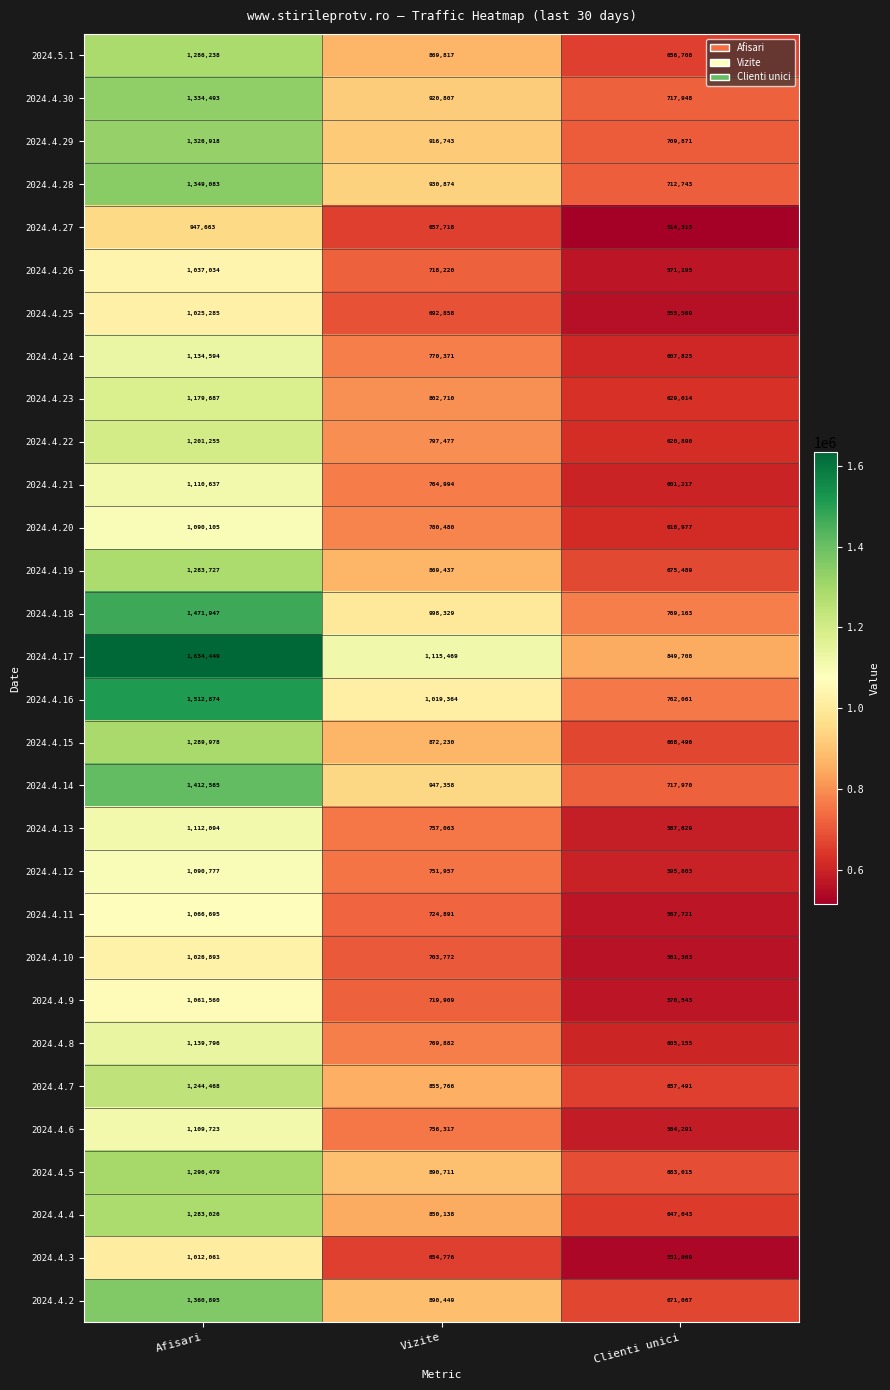

Is the value of 2024.4.27 at Vizite greater than the value of 2024.4.7 at Afisari?

No